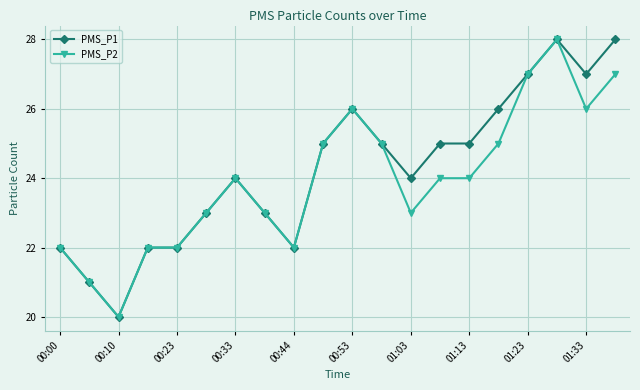

What is the maximum value shown in the chart?

28